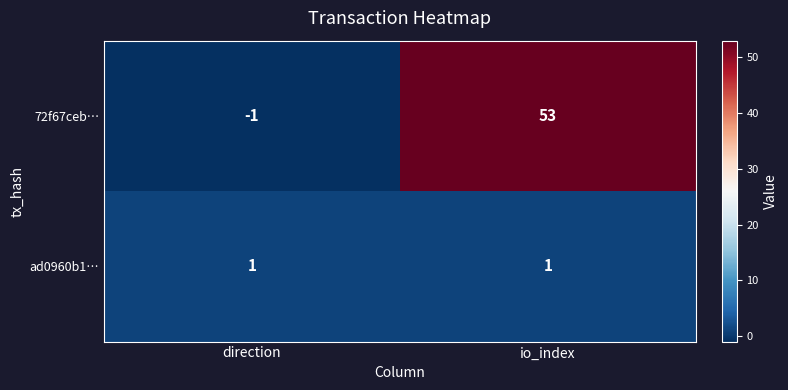

What is the difference between the 72f67ceb… values at direction and io_index?

54